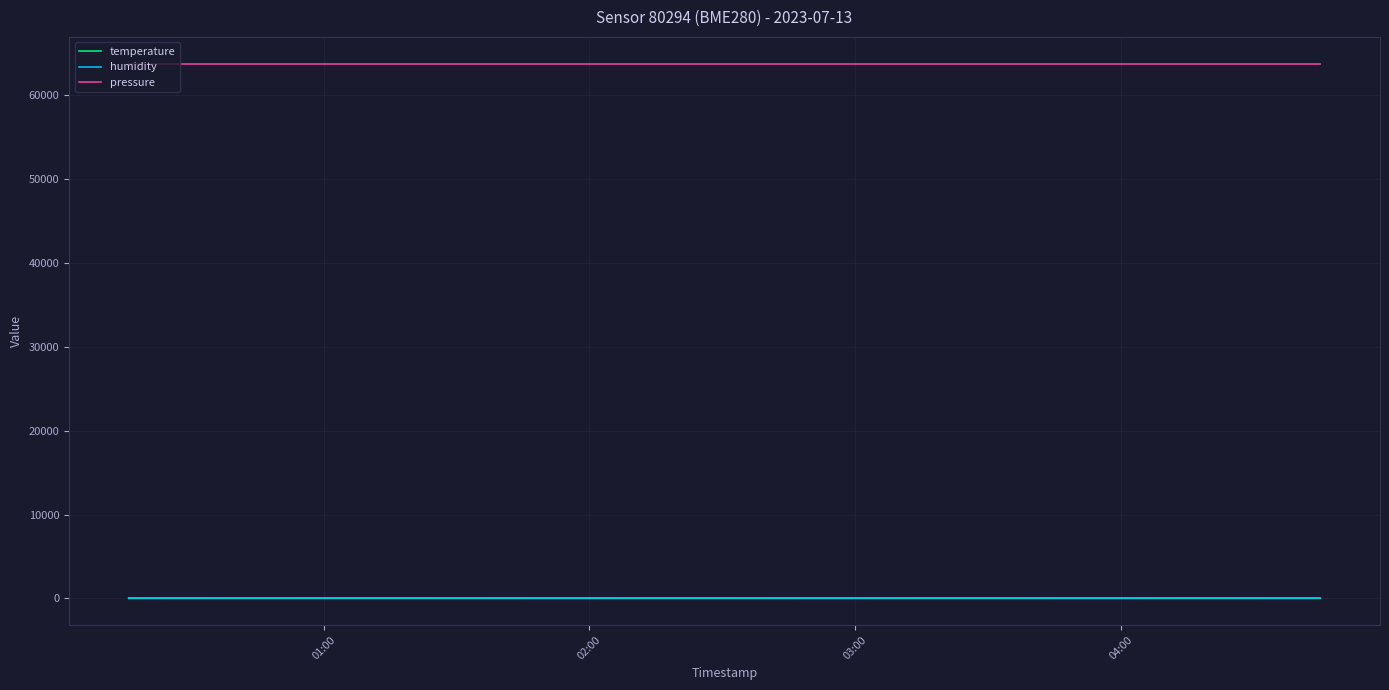

Which series has the largest range (max minus min)?

temperature